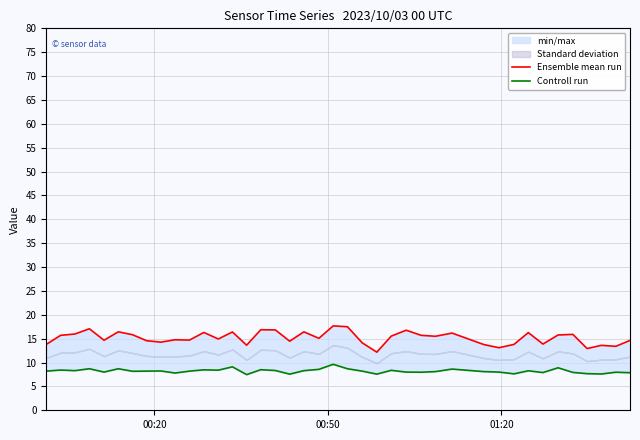

True or false: Ensemble mean run has more than 2 points higher than both neighbors.

True